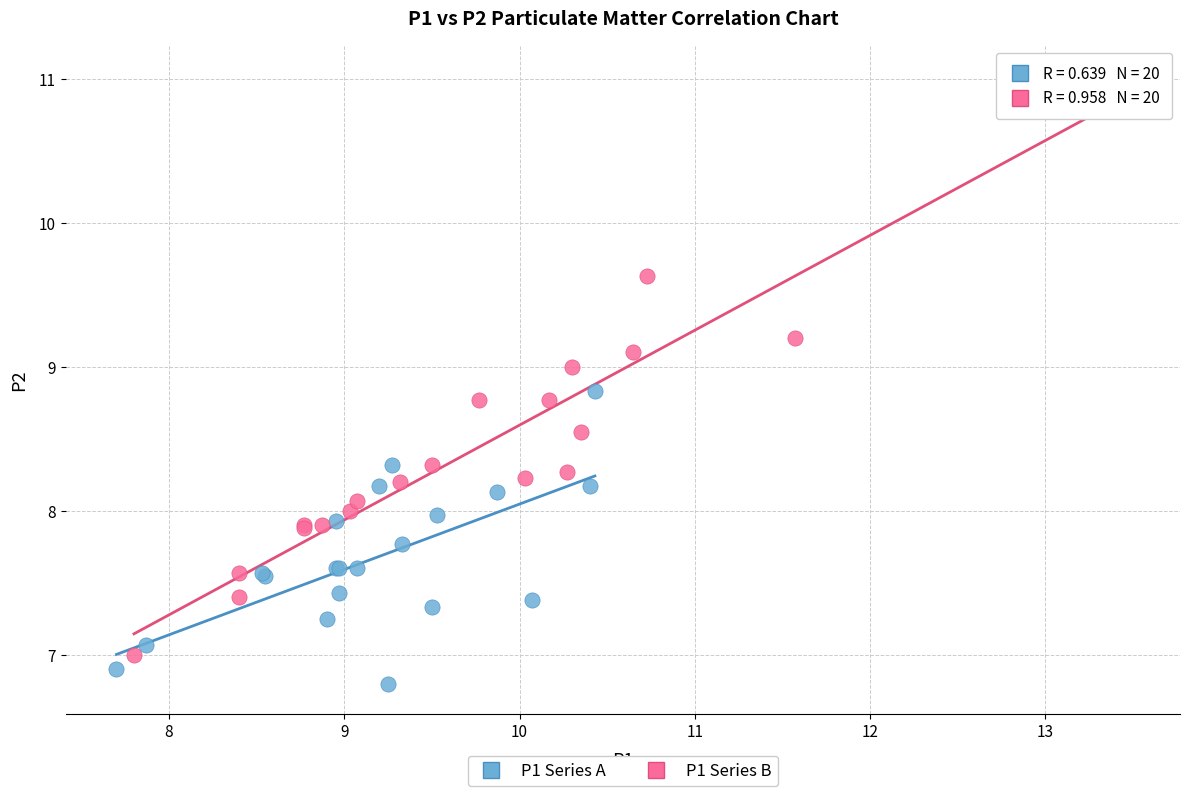

Which series reaches the maximum Y coordinate?

P1 Series B